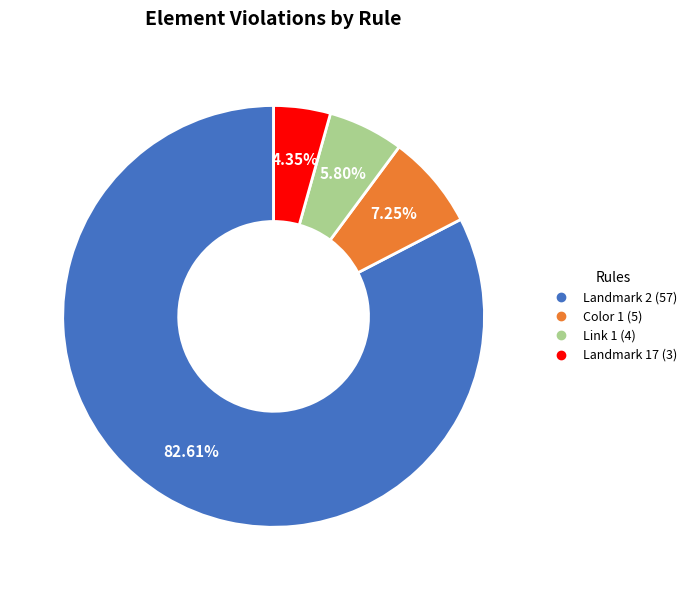

Is there a majority slice in this chart?

Yes